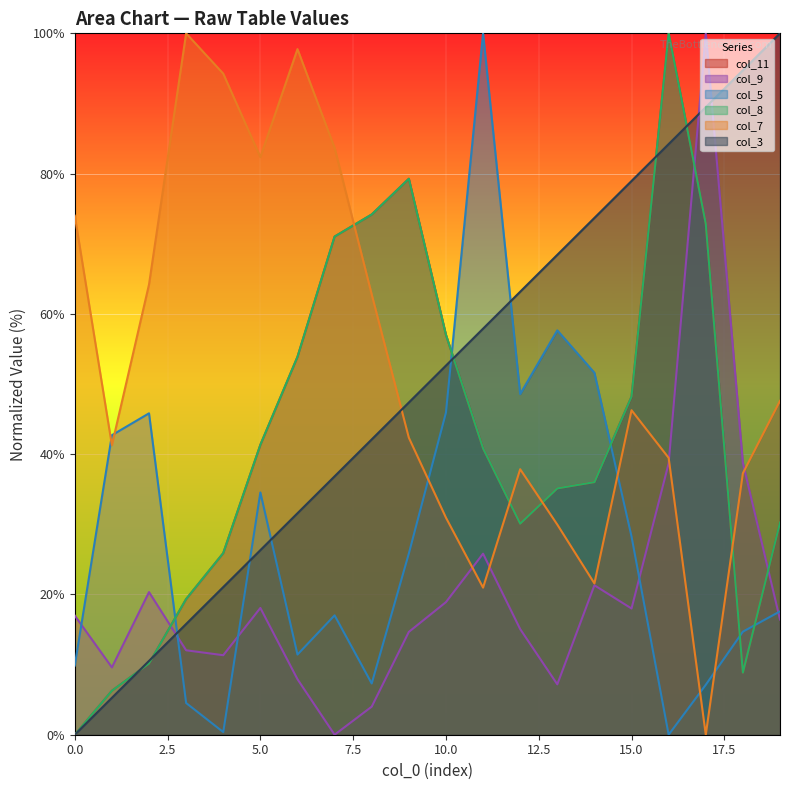

Reading left to right, transcribe all the data shown in this chart.

col_3: 0=0.0	1=5.3	2=10.5	3=15.8	4=21.1	5=26.3	6=31.6	7=36.8	8=42.1	9=47.4	10=52.6	11=57.9	12=63.2	13=68.4	14=73.7	15=78.9	16=84.2	17=89.5	18=94.7	19=100.0
col_7: 0=74.0	1=41.3	2=64.2	3=100.0	4=94.3	5=82.3	6=97.8	7=83.7	8=62.8	9=42.3	10=30.9	11=21.0	12=37.9	13=30.0	14=21.6	15=46.3	16=39.5	17=0.0	18=37.3	19=47.6
col_5: 0=9.9	1=42.7	2=45.8	3=4.5	4=0.4	5=34.5	6=11.4	7=17.0	8=7.3	9=25.8	10=45.9	11=100.0	12=48.6	13=57.7	14=51.6	15=28.3	16=0.0	17=7.1	18=14.7	19=17.6
col_8: 0=0.0	1=6.3	2=10.2	3=19.3	4=25.9	5=41.3	6=53.9	7=71.0	8=74.2	9=79.3	10=57.0	11=40.8	12=30.1	13=35.1	14=36.0	15=48.2	16=100.0	17=72.9	18=8.9	19=30.3
col_11: 0=0.0	1=6.3	2=10.2	3=19.3	4=25.9	5=41.3	6=53.9	7=71.0	8=74.2	9=79.3	10=57.0	11=40.8	12=30.1	13=35.1	14=36.0	15=48.2	16=100.0	17=72.9	18=8.9	19=30.3
col_9: 0=17.0	1=9.6	2=20.3	3=12.0	4=11.3	5=18.1	6=7.9	7=0.0	8=4.0	9=14.7	10=18.9	11=25.8	12=15.1	13=7.2	14=21.3	15=18.0	16=38.7	17=100.0	18=38.8	19=16.4